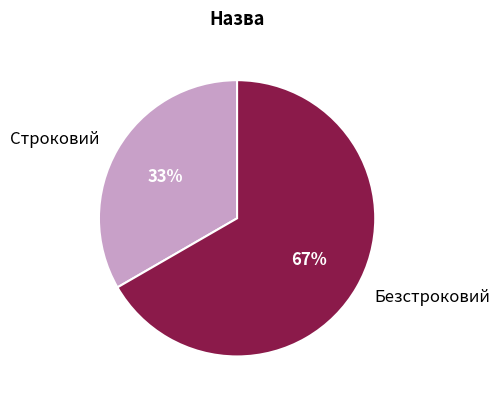

How many slices are in this pie chart?

2